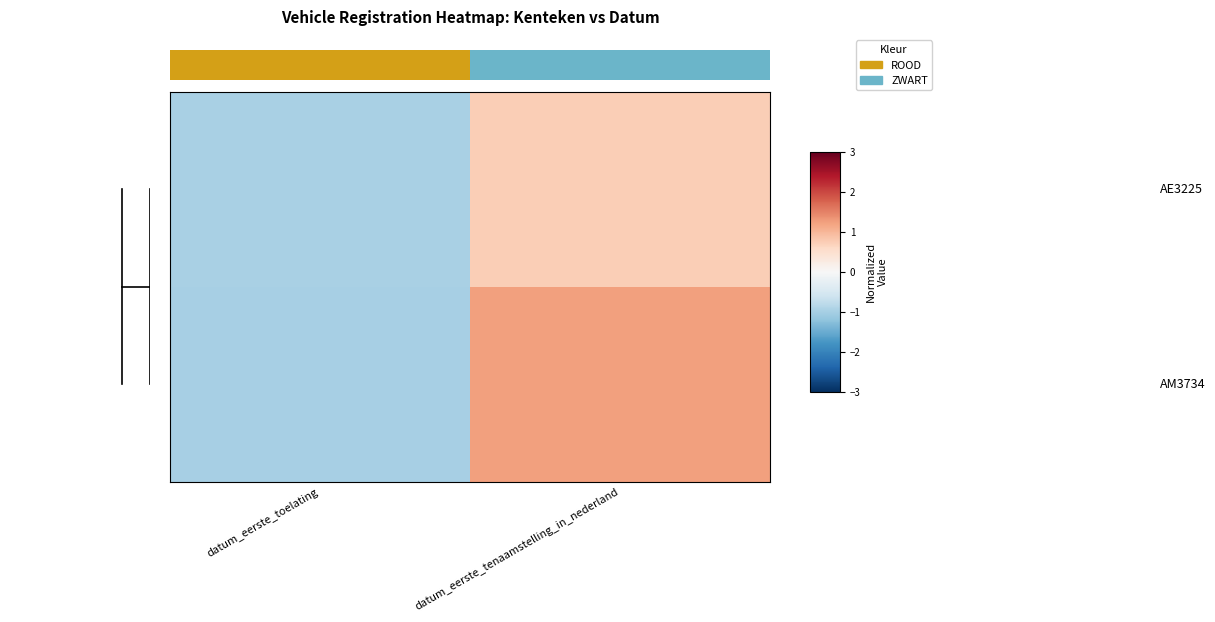

Where is dendrogram_branch_2 nearest to the value 0?

datum_eerste_toelating